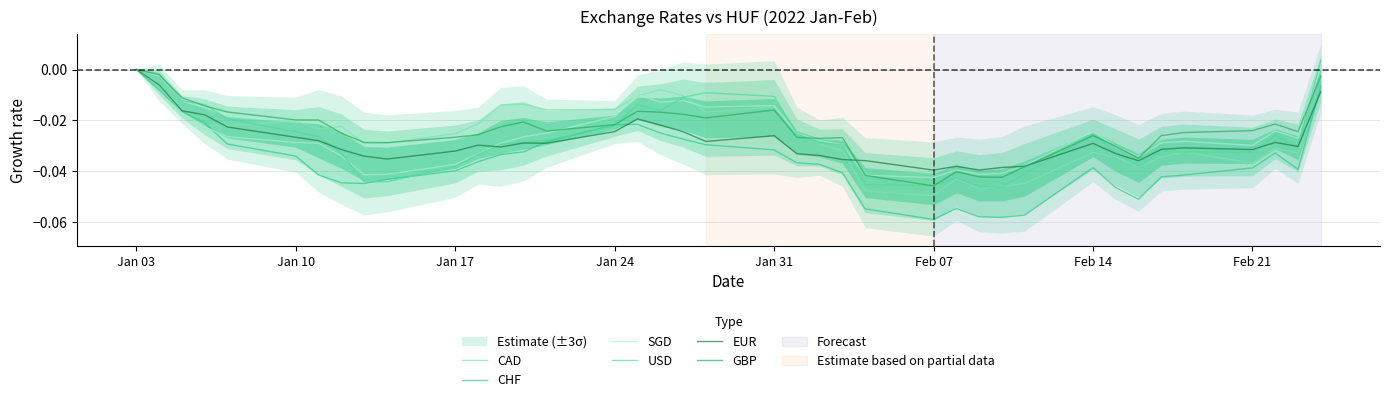

Is the value of USD at 23 greater than the value of EUR at Feb 21?

Yes